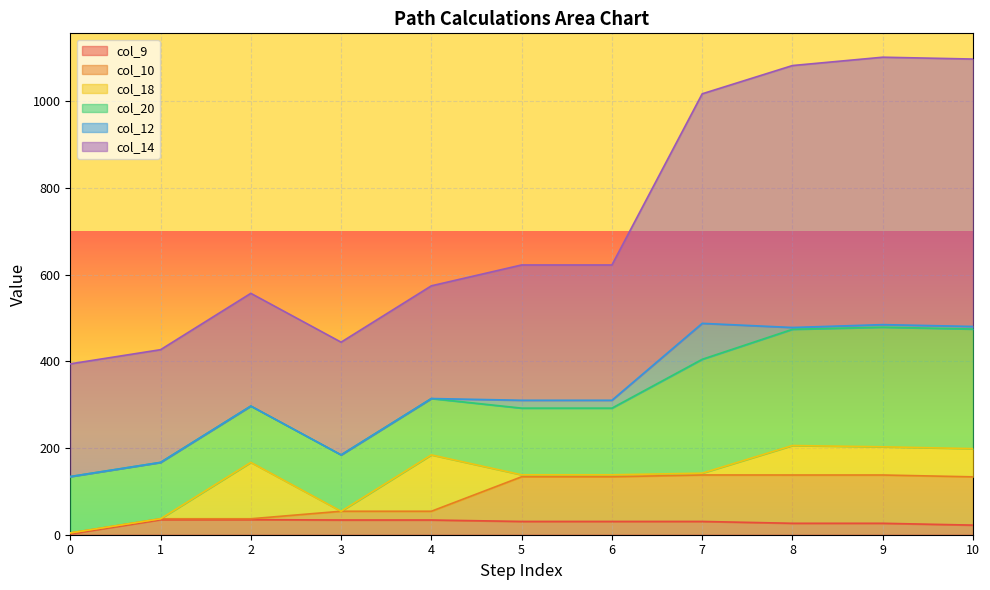

True or false: col_9 and col_10 cross at least once.

False